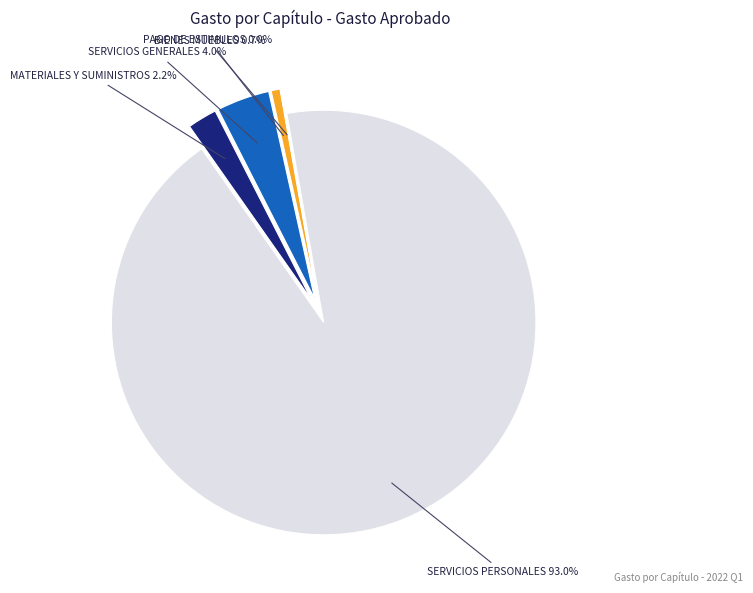

Rank the categories by value from highest to lowest.

SERVICIOS PERSONALES, SERVICIOS GENERALES, MATERIALES Y SUMINISTROS, BIENES MUEBLES, PAGO DE ESTIMULOS